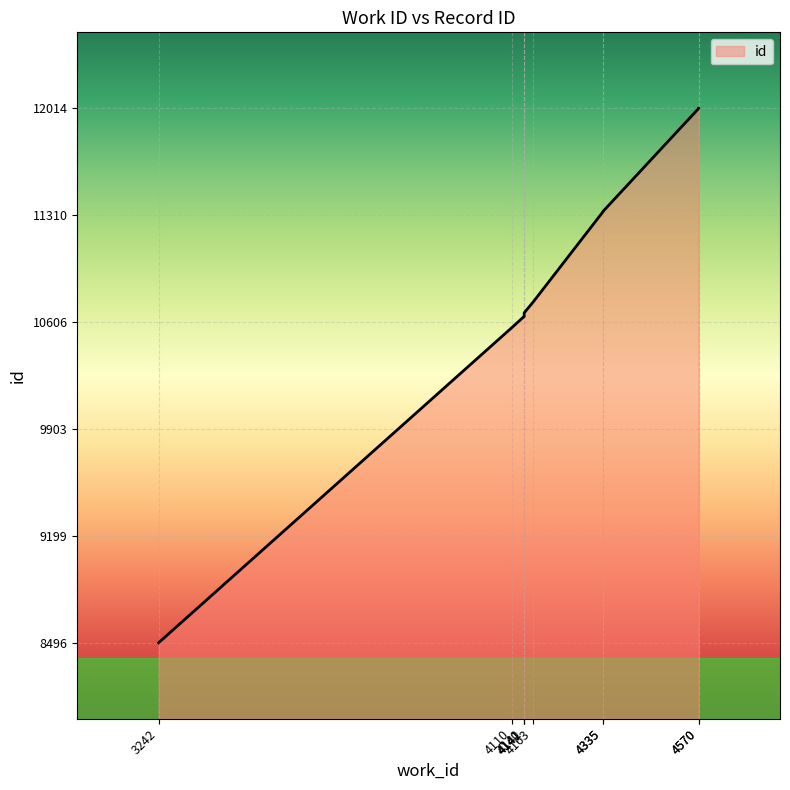

Where does the data first go above 10739?

4335